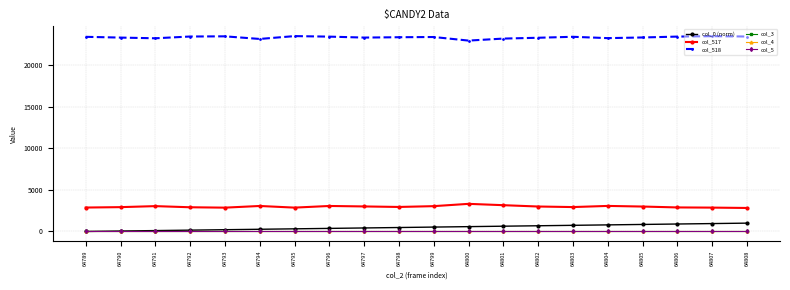

Is this an area chart (filled region under the line)?

No